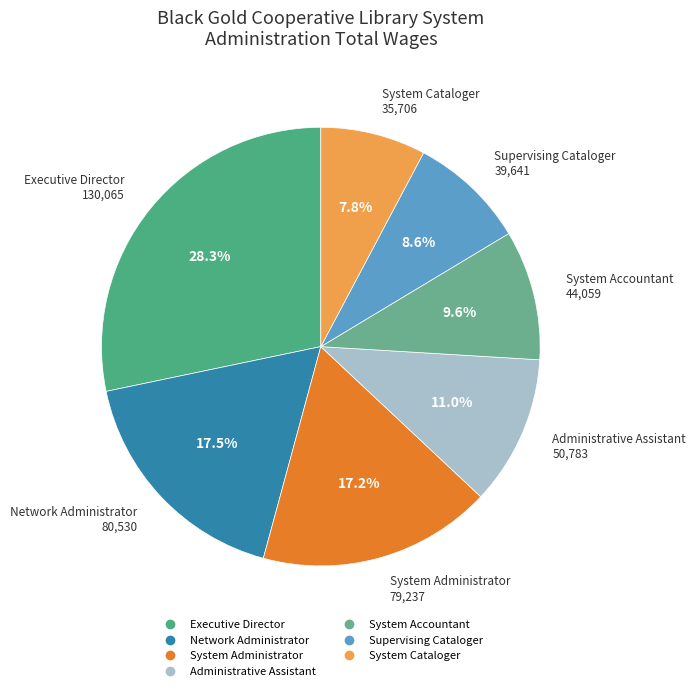

To the nearest percent, what percentage of the pie is Executive Director?

28%